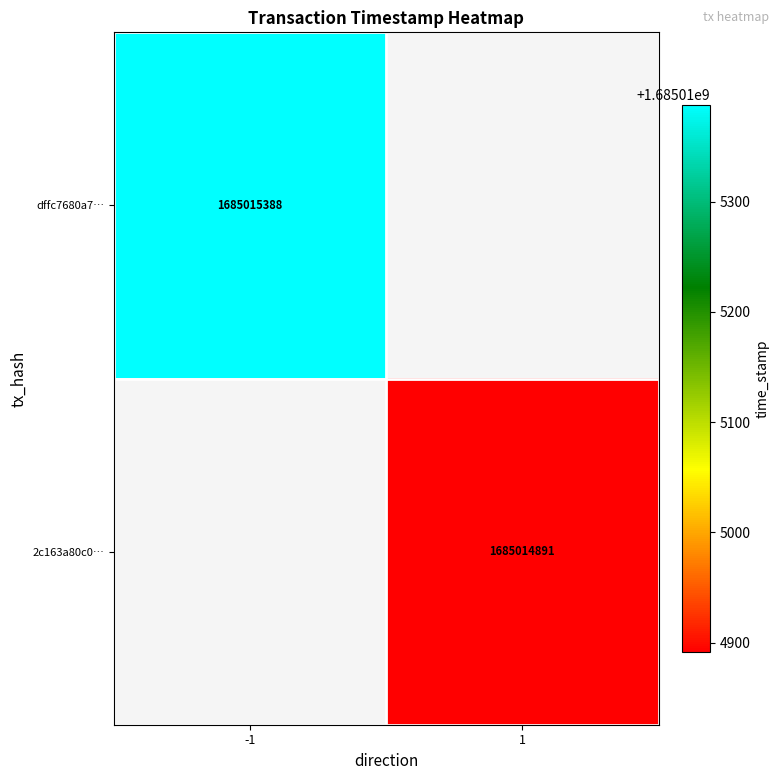

Reading left to right, list all the values displayed in this chart.

dffc7680a75a7b6119864603f769d5e83dd7af1: -1	1685015388
2c163a80c0cbf4fcba68e36caa1fb37c25fbf57: 1	1685014891